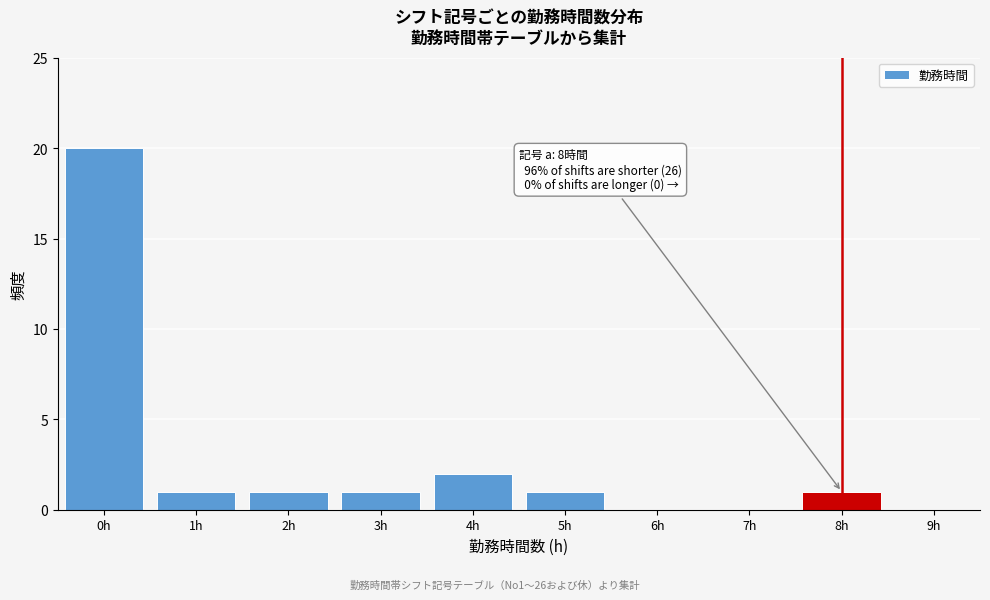

Which range on the x-axis has the tallest bar?

-0.5 to 0.5